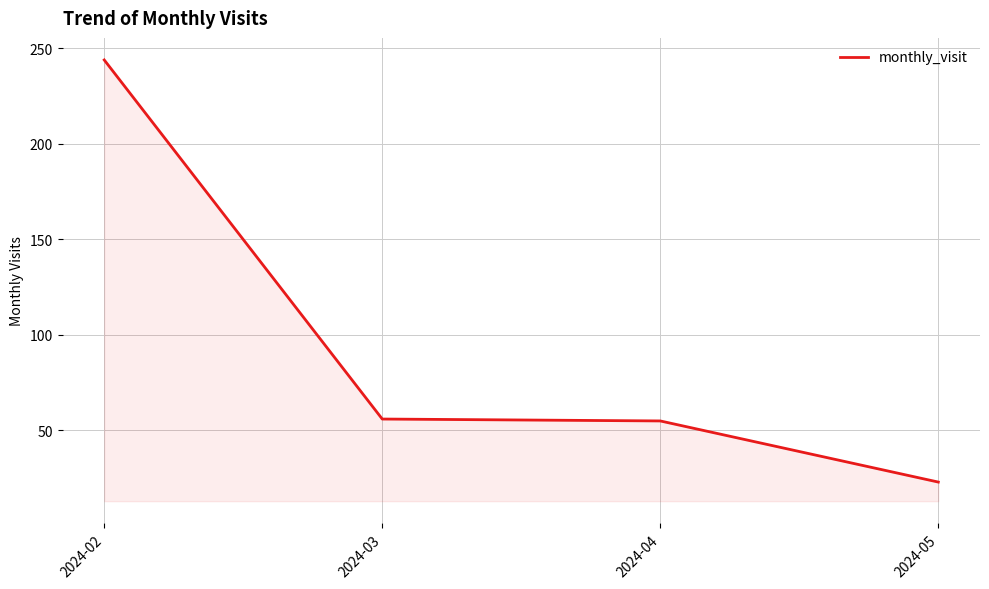

What is the sum of all values?

378